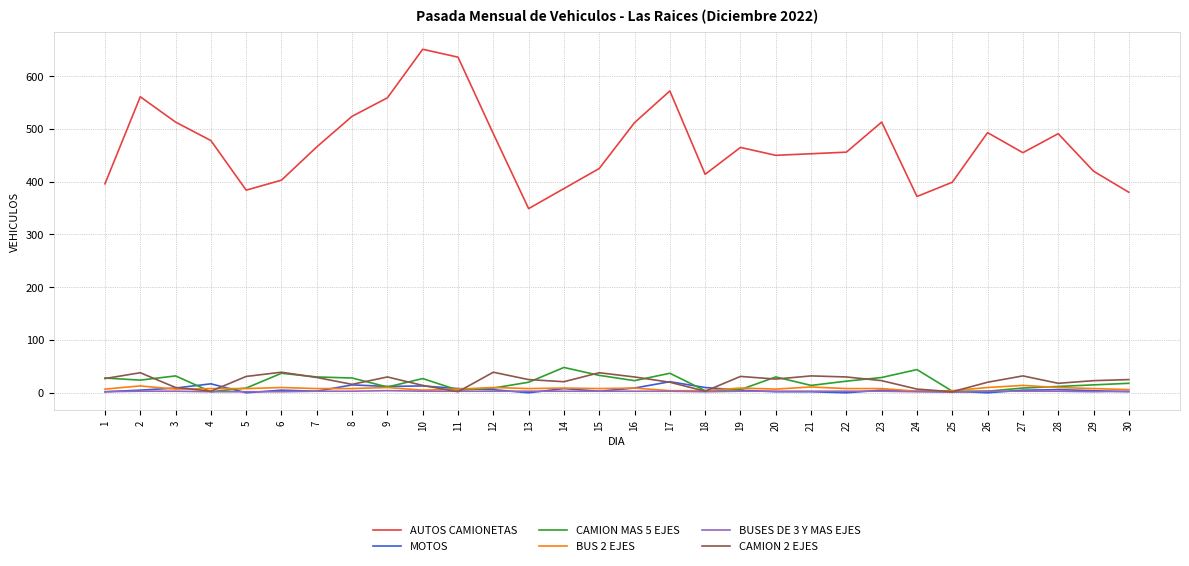

Does the chart display data point markers on the line(s)?

No